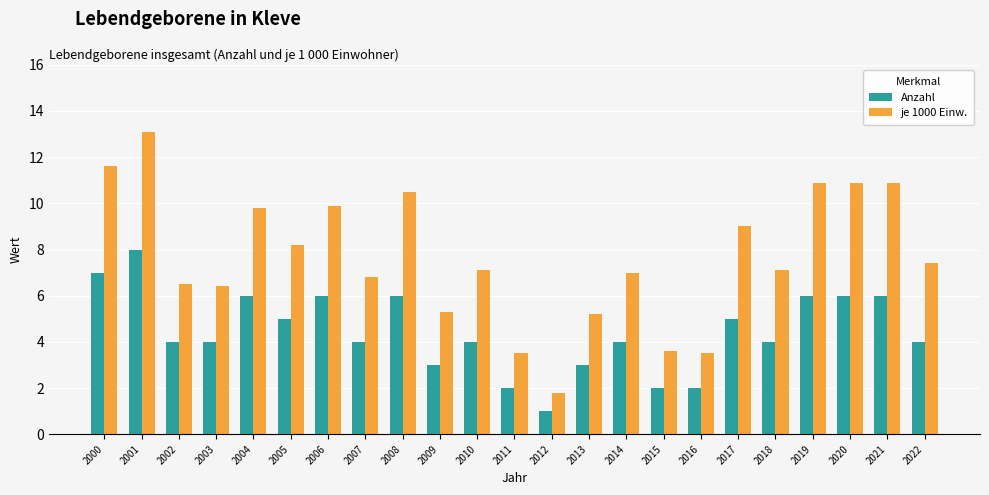

What is the smallest value displayed?

1.0